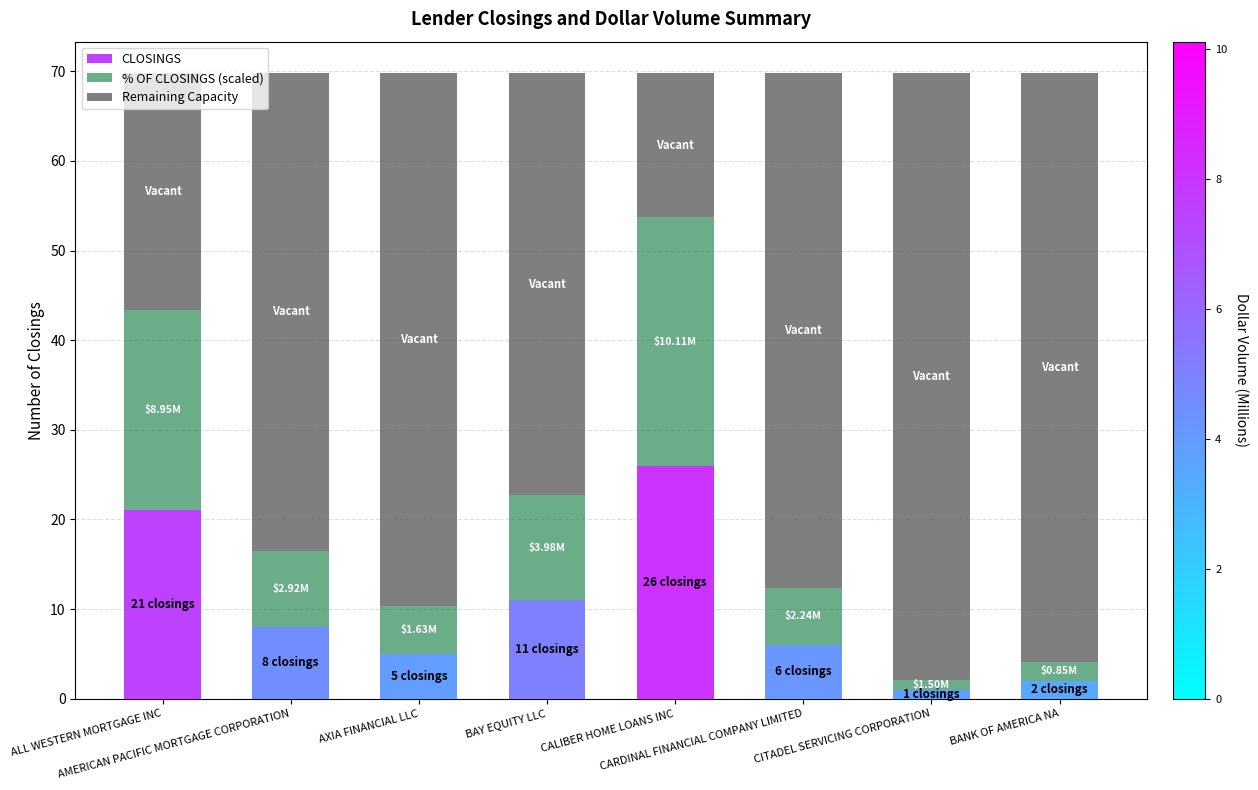

How many bars are there in total?

8